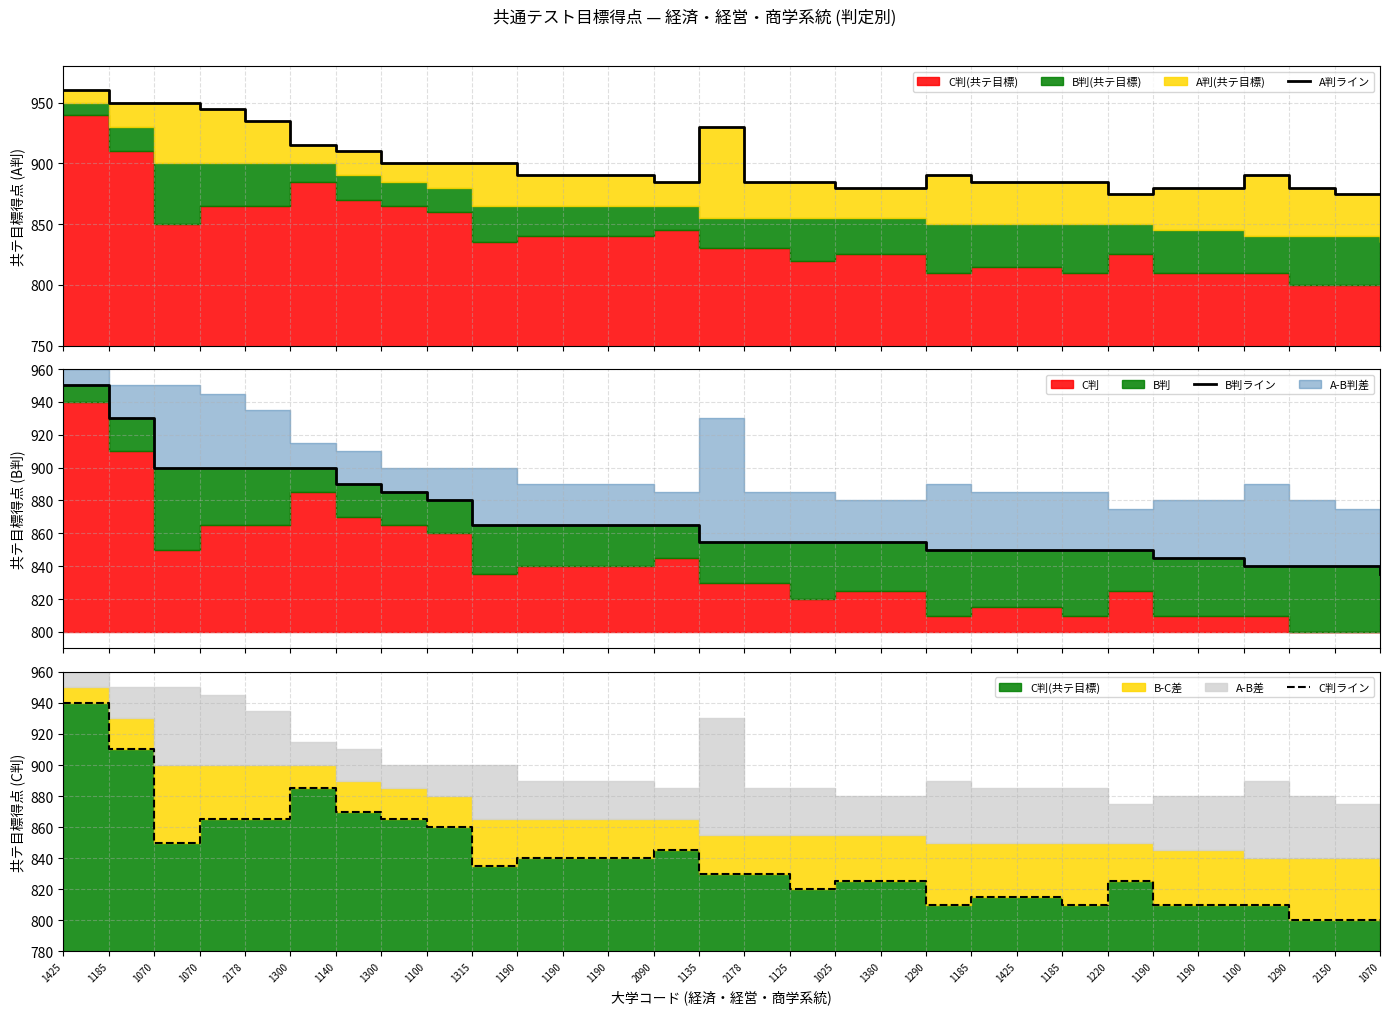

True or false: C判ライン and A判ライン intersect in this chart.

False